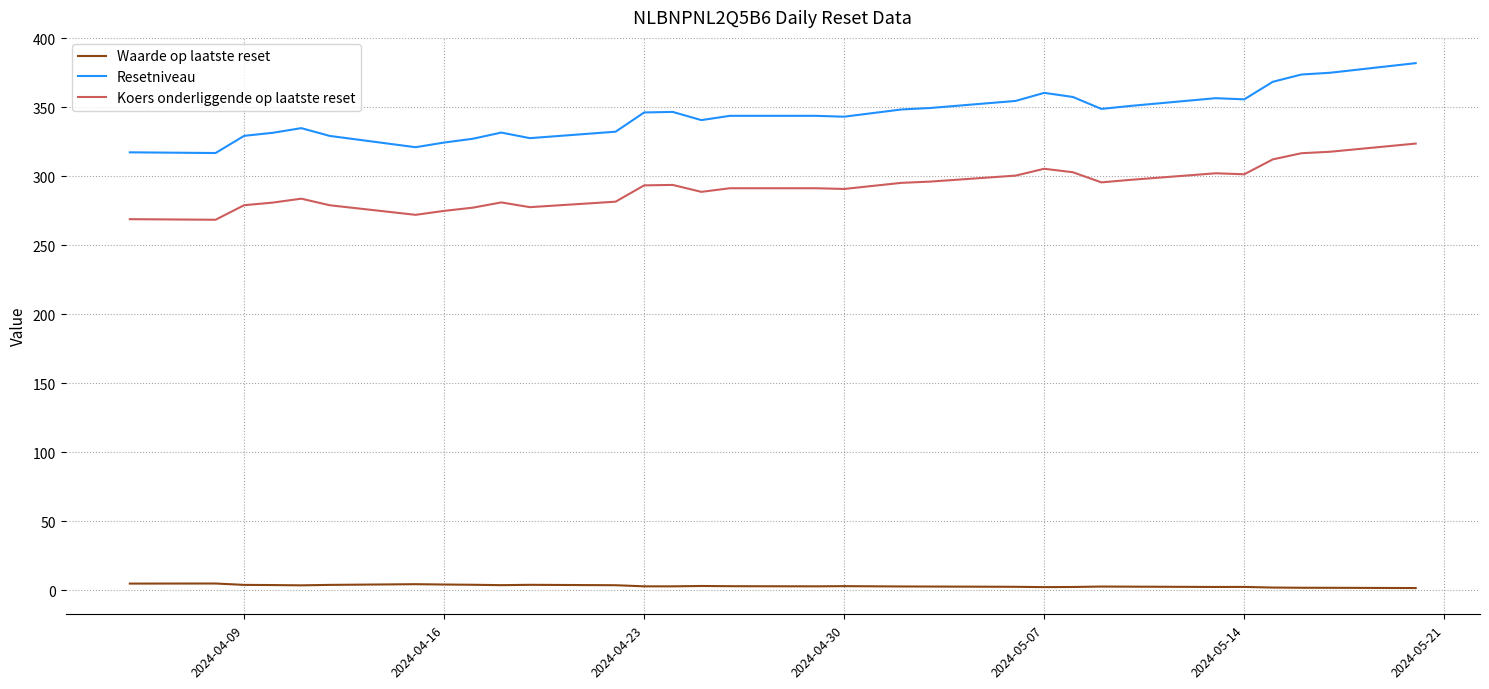

Does the chart have visible grid lines?

Yes